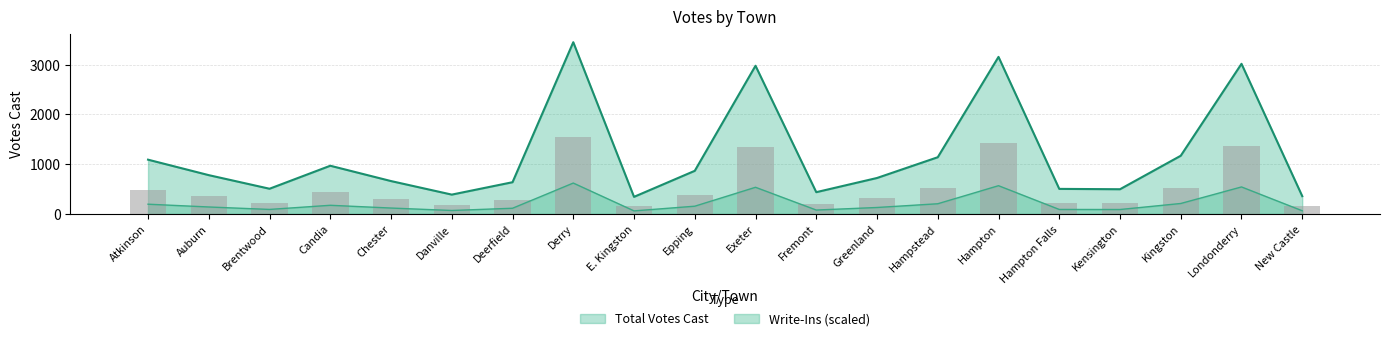

Which label corresponds to the smallest value in the chart?

E. Kingston